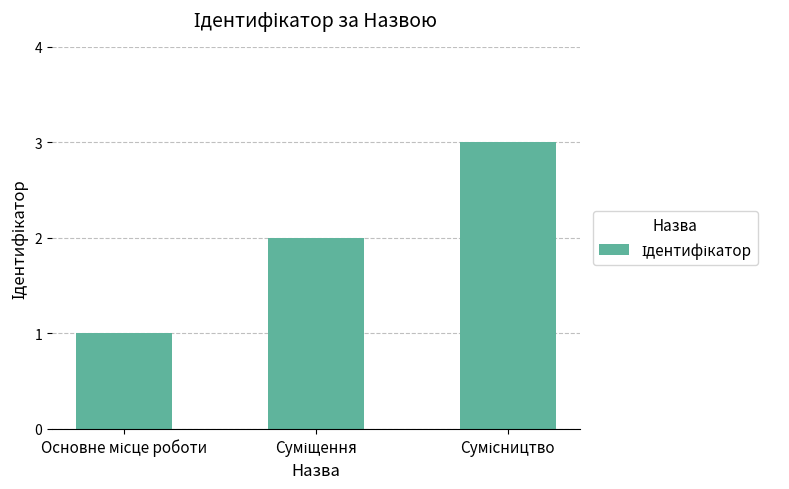

What is the maximum value shown in the chart?

3